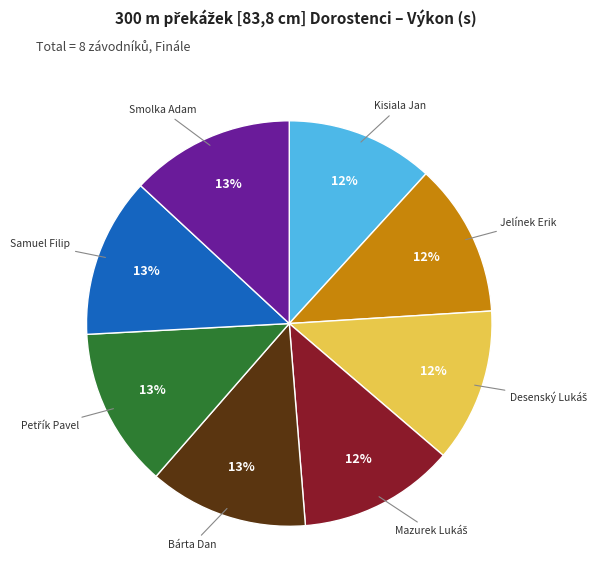

What percentage is the Jelínek Erik slice, to the nearest percent?

12%